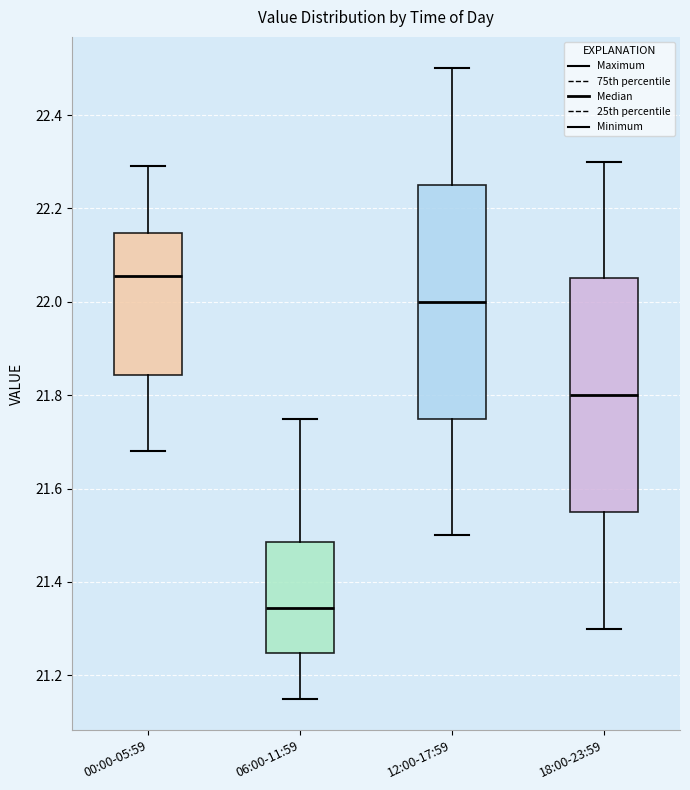

Reading left to right, read every box against the y-axis: the position of its median line, the range the box covers, and the ends of its whiskers. The values are not printed on the chart, so give them approximately, as read against the axis.

00:00-05:59: median 22.06, box 21.84 to 22.14, whiskers 21.68 to 22.30
06:00-11:59: median 21.34, box 21.24 to 21.48, whiskers 21.16 to 21.76
12:00-17:59: median 22.00, box 21.76 to 22.26, whiskers 21.50 to 22.50
18:00-23:59: median 21.80, box 21.56 to 22.06, whiskers 21.30 to 22.30